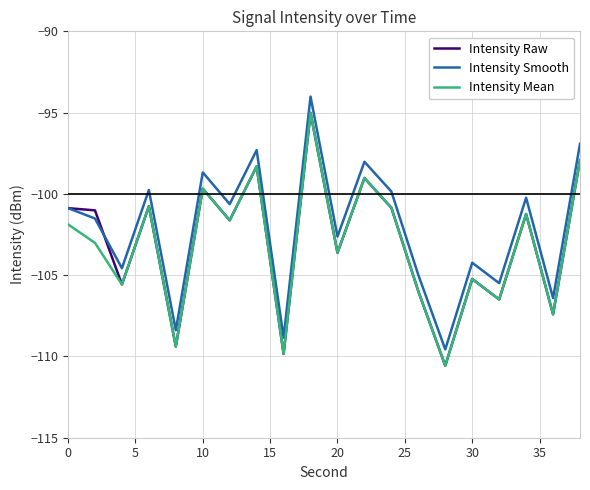

How many categories are shown in the chart?

20